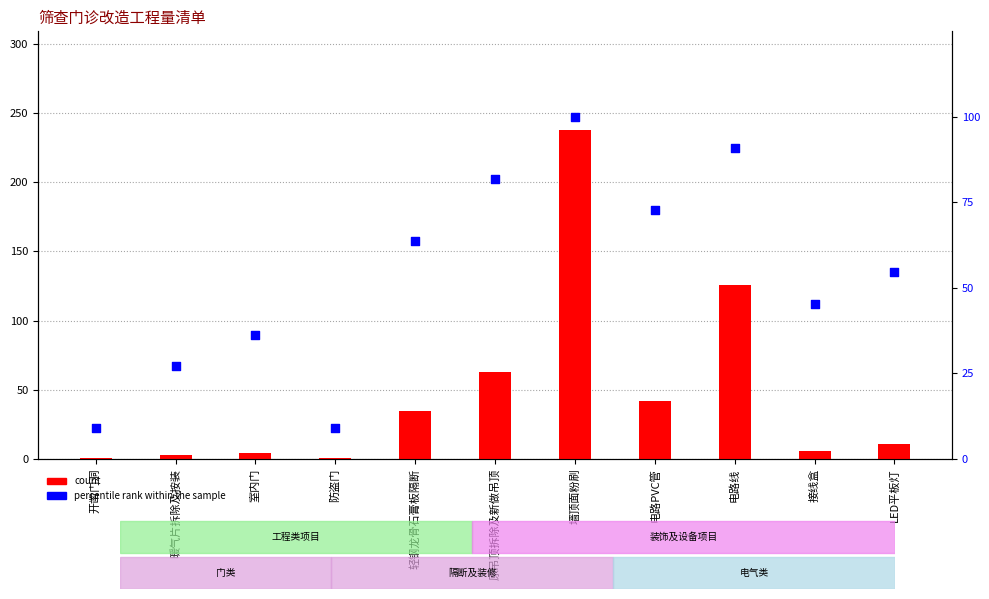

At which category is the sum across all series the highest?

墙顶面粉刷